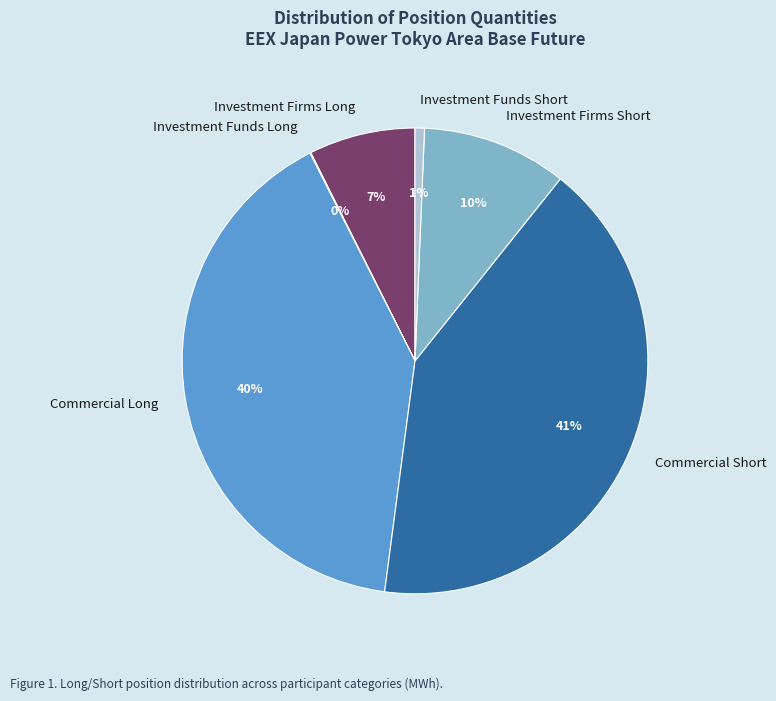

Which slice is the largest?

Commercial Short